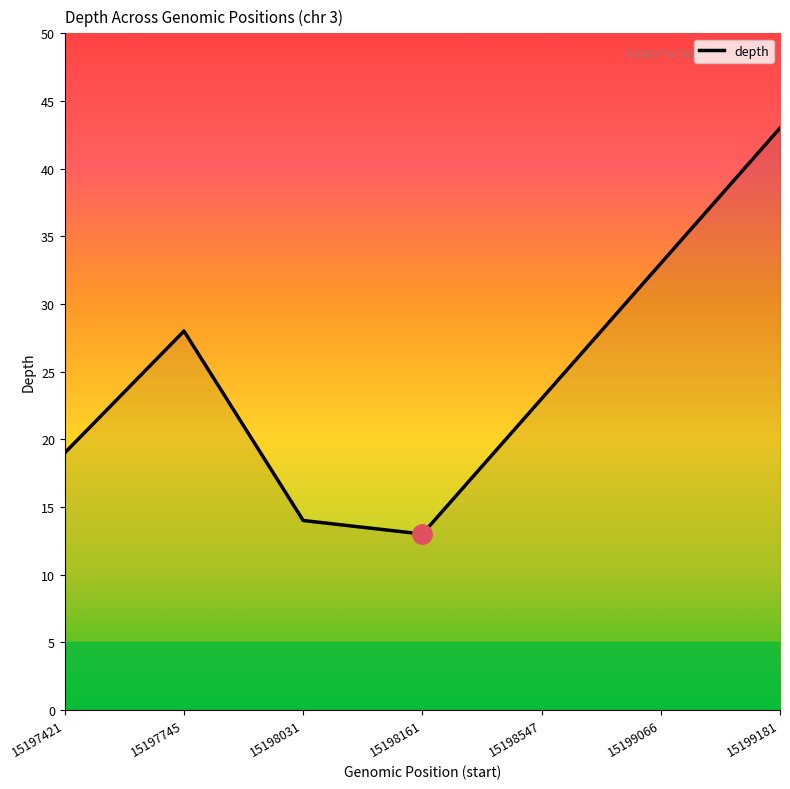

The value at 15198547 is 23. True or false?

True